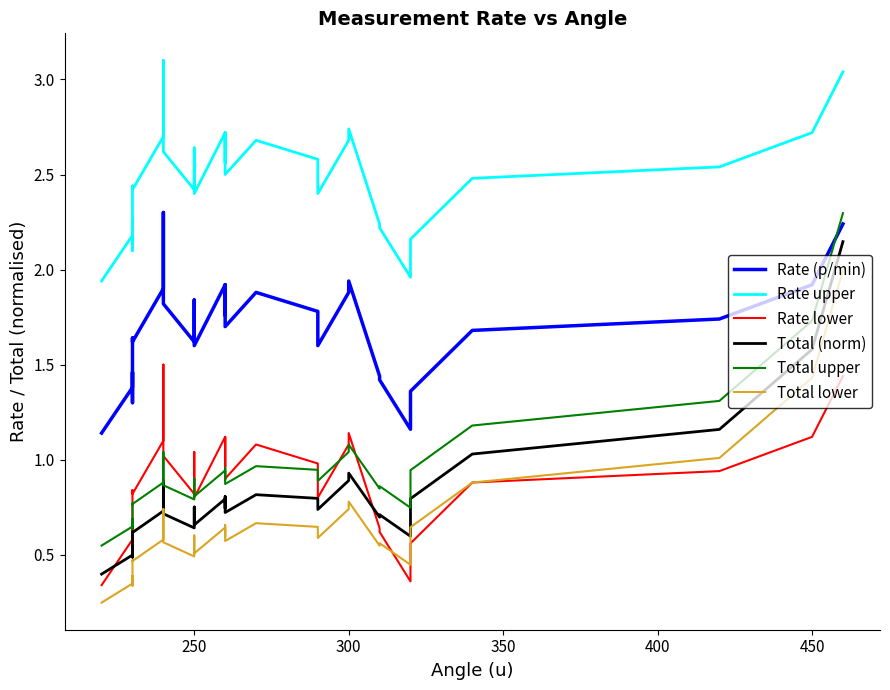

Is this an area chart (filled region under the line)?

No